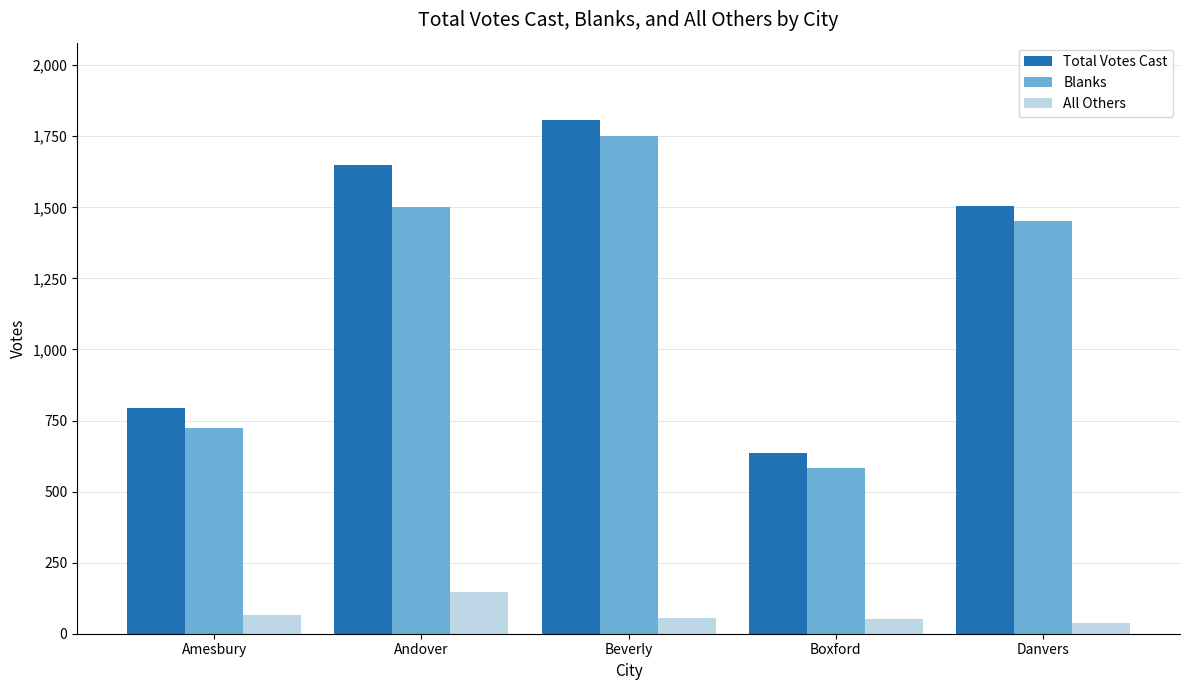

What value does the All Others series have at Boxford?

52